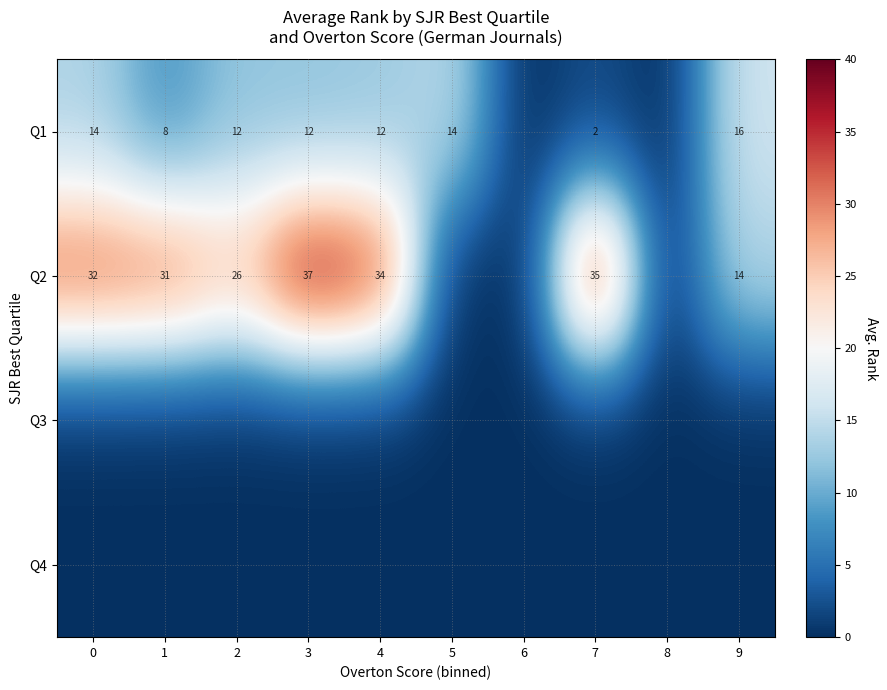

Which series has the largest range (max minus min)?

row_1